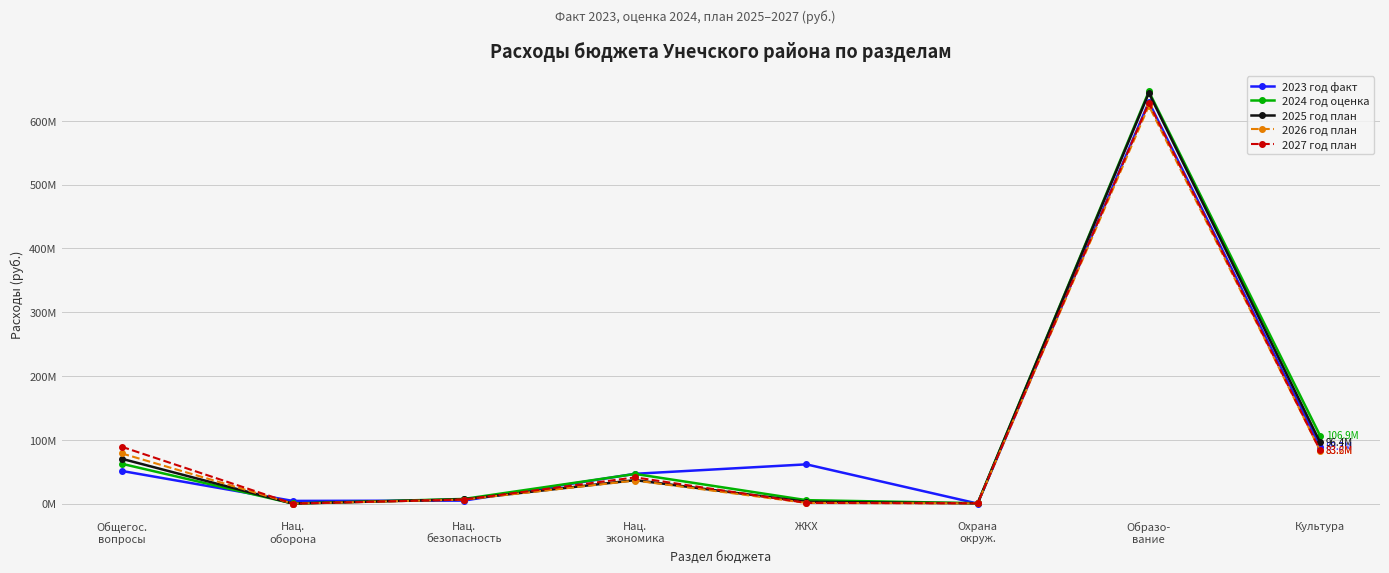

Which series has the largest total across all categories?

2023 год факт